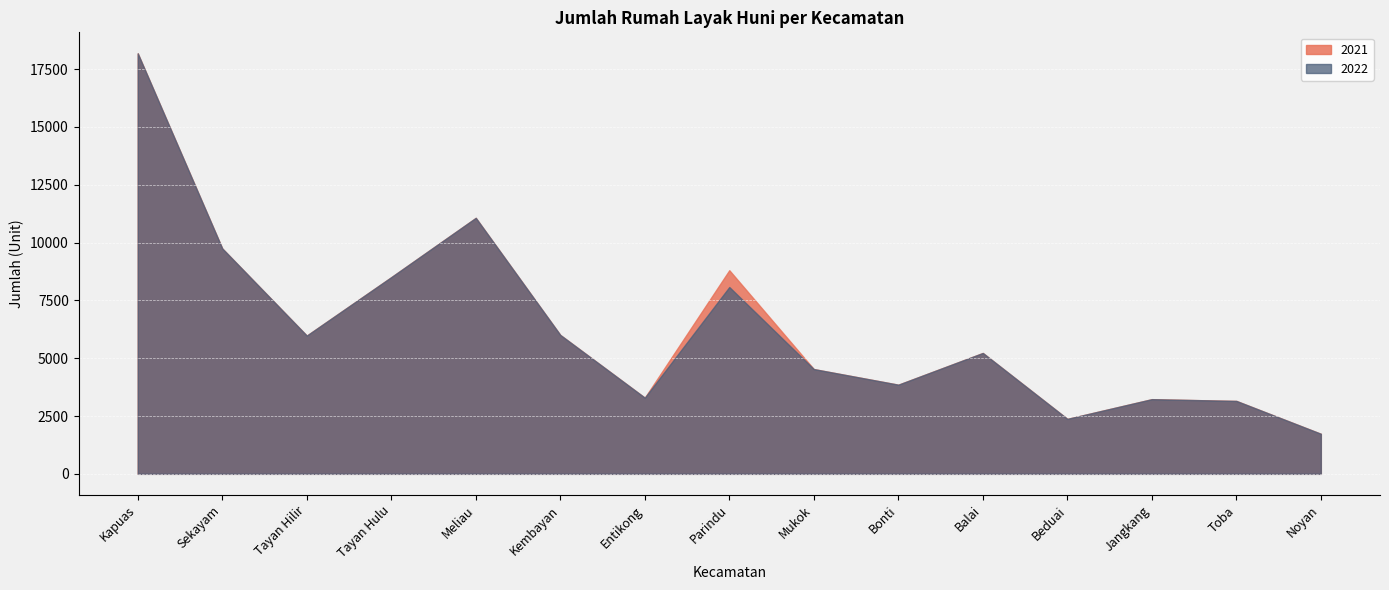

List the series in order of their peak value, highest first.

2021, 2022